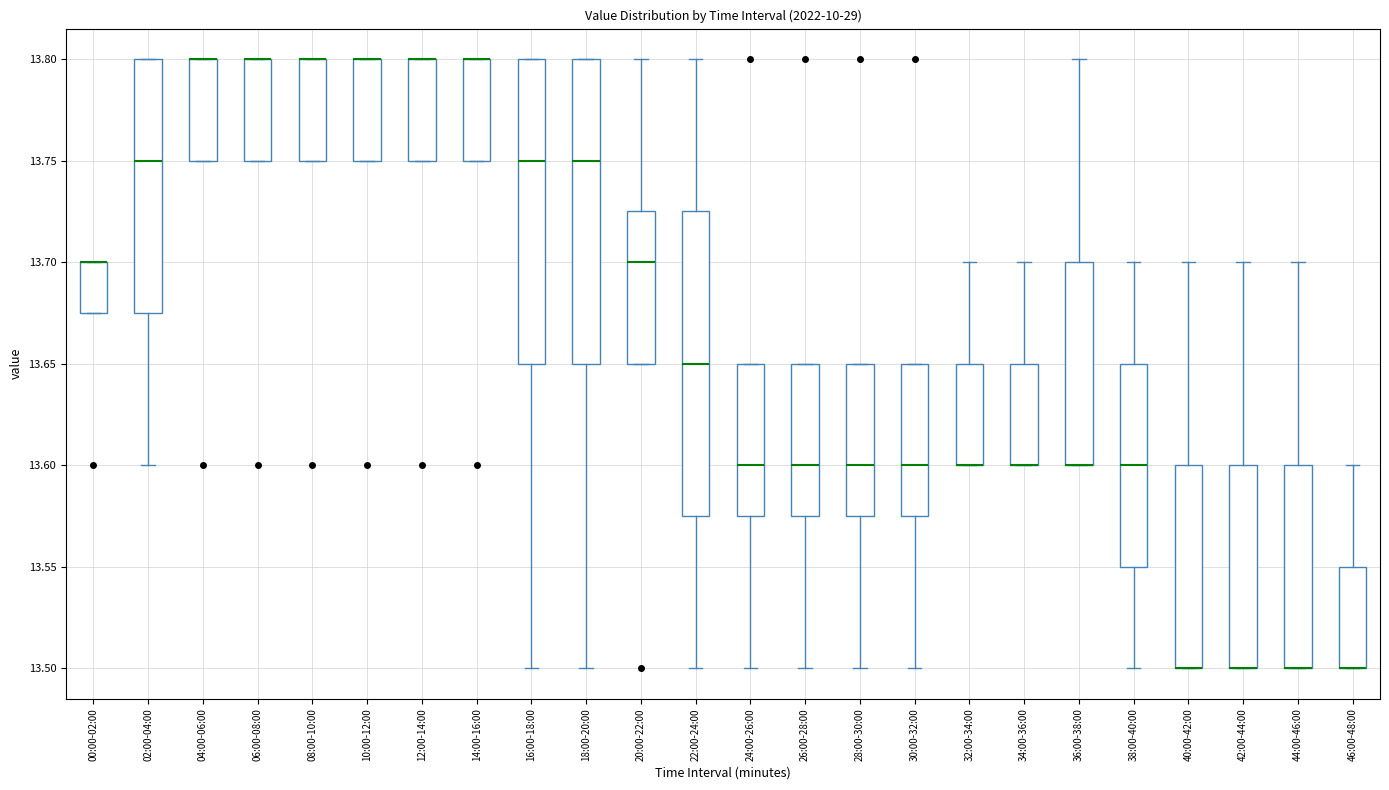

Where is the lower edge of the box for 14:00-16:00 on the y-axis? The values are not printed on the chart, so give them approximately, as read against the axis.

13.750